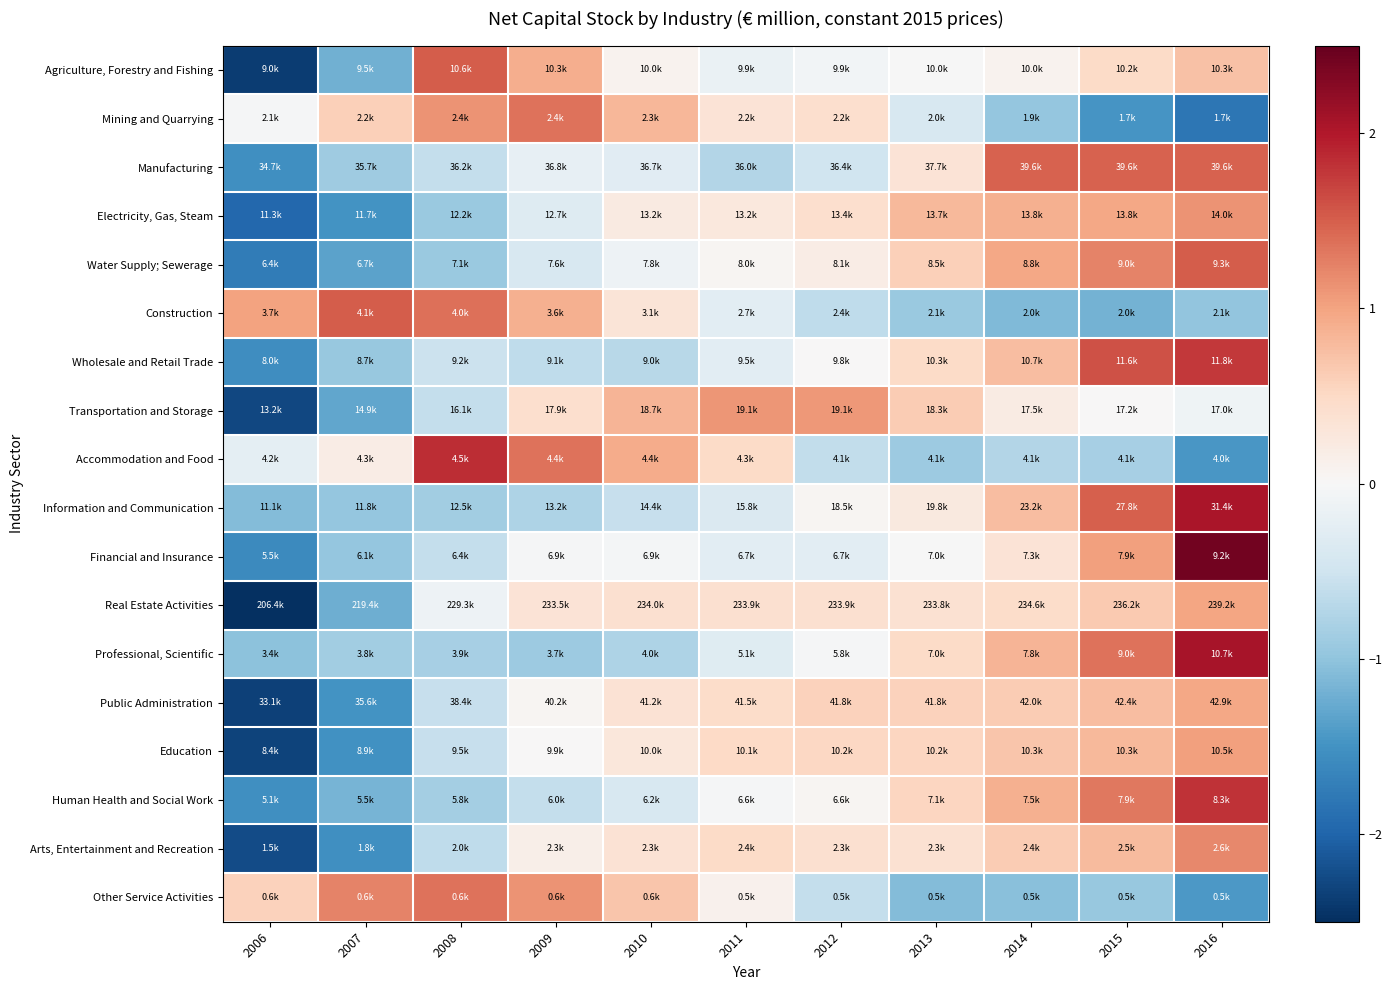

Rank the series at 2007 from highest to lowest value.

Construction, Other Service Activities, Mining and Quarrying, Accommodation and Food, Professional, Scientific, Manufacturing, Wholesale and Retail Trade, Financial and Insurance, Information and Communication, Human Health and Social Work, Agriculture, Forestry and Fishing, Real Estate Activities, Transportation and Storage, Water Supply; Sewerage, Electricity, Gas, Steam, Public Administration, Education, Arts, Entertainment and Recreation